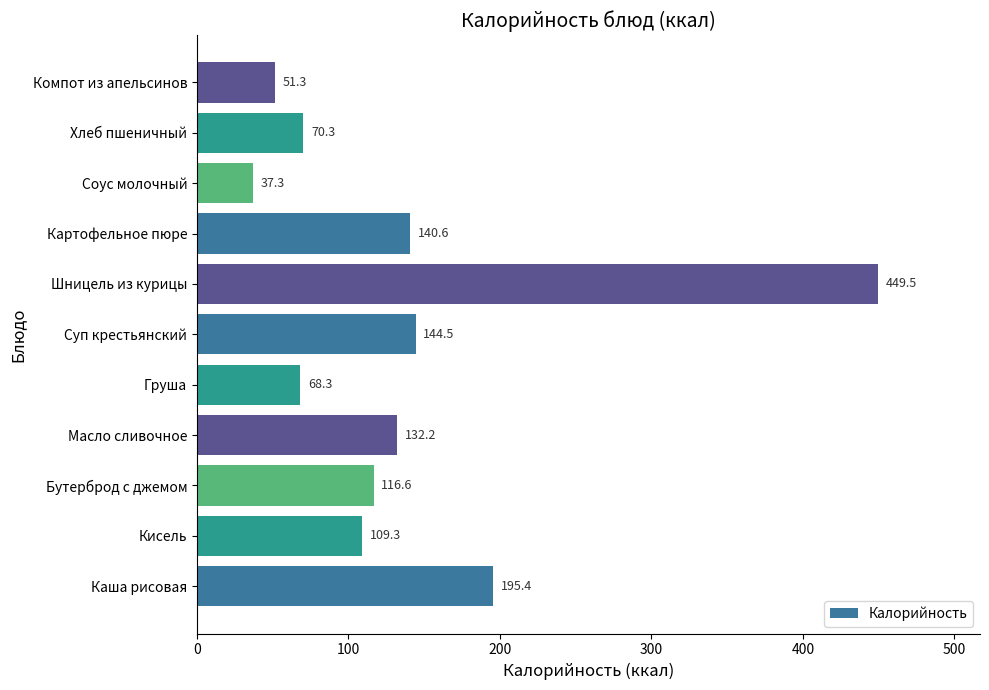

How many data points does each series have?

11